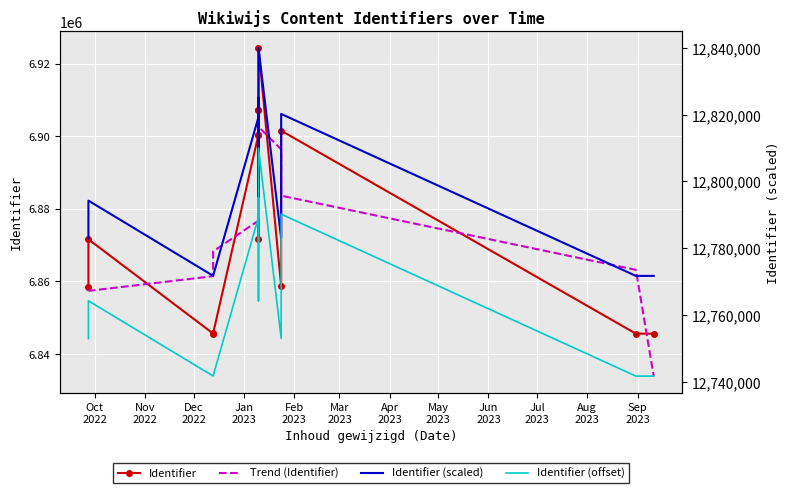

Reading left to right, extract all data points from this chart.

Identifier: 6858506.0	6871543.0	6845565.0	6845612.0	6900421.0	6871549.0	6907124.0	6907159.0	6900420.0	6924353.0	6858564.0	6901500.0	6845533.0	6845540.0
Trend (Identifier): 6857221.1	6857331.4	6861388.1	6868228.3	6876688.7	6885606.4	6893818.1	6900160.8	6903471.4	6902586.7	6896343.8	6883579.5	6863130.6	6833834.1
Identifier (scaled): 12782943.1	12794239.8	12771729.7	12771770.4	12819262.8	12794245.0	12825071.0	12825101.3	12819261.9	12840000.0	12782993.4	12820197.7	12771701.9	12771708.0
Identifier (offset): 12752943.1	12764239.8	12741729.7	12741770.4	12789262.8	12764245.0	12795071.0	12795101.3	12789261.9	12810000.0	12752993.4	12790197.7	12741701.9	12741708.0